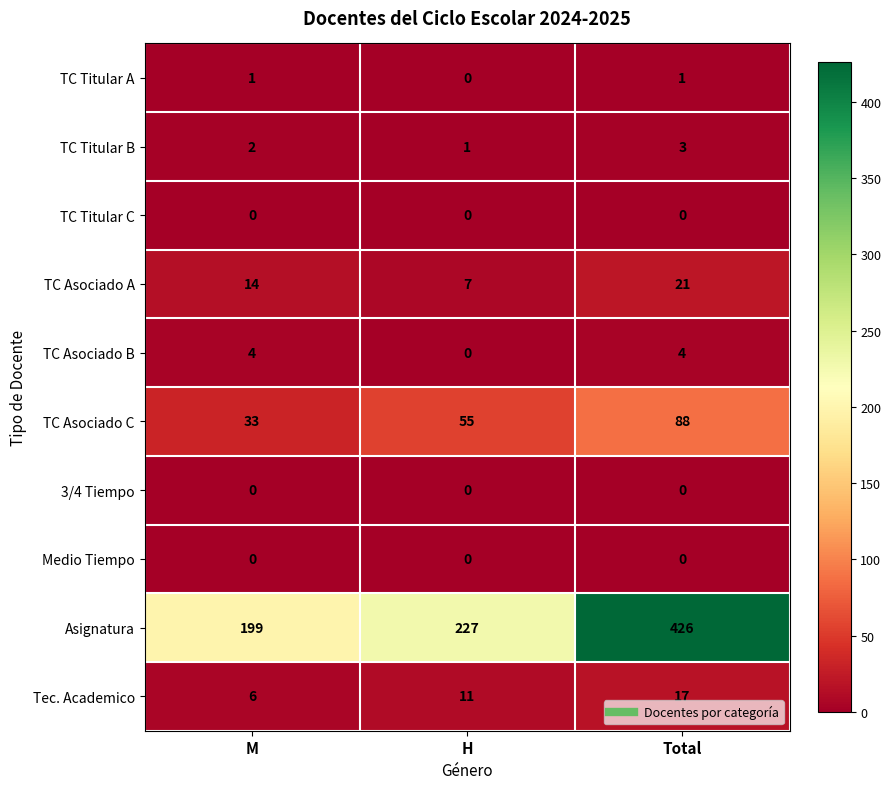

Which series has the widest spread of values?

Asignatura